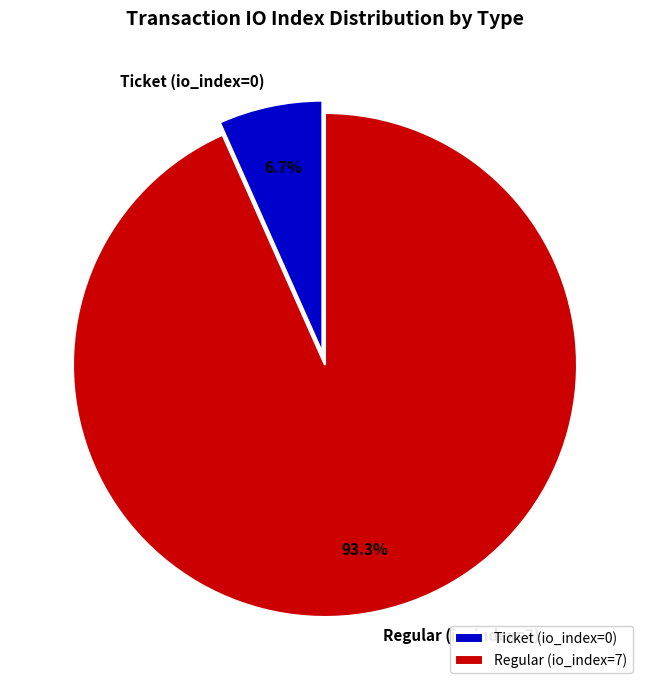

What is the total percentage of Ticket (io_index=0) and Regular (io_index=7)?

100.0%